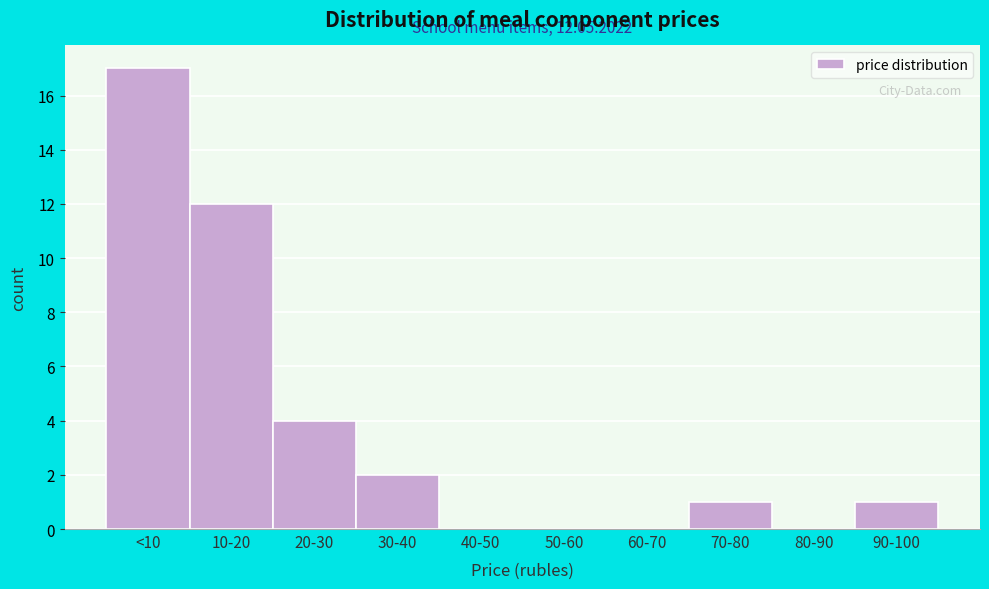

Reading left to right, what are all the values shown in this chart?

<10=17	10-20=12	20-30=4	30-40=2	40-50=0	50-60=0	60-70=0	70-80=1	80-90=0	90-100=1